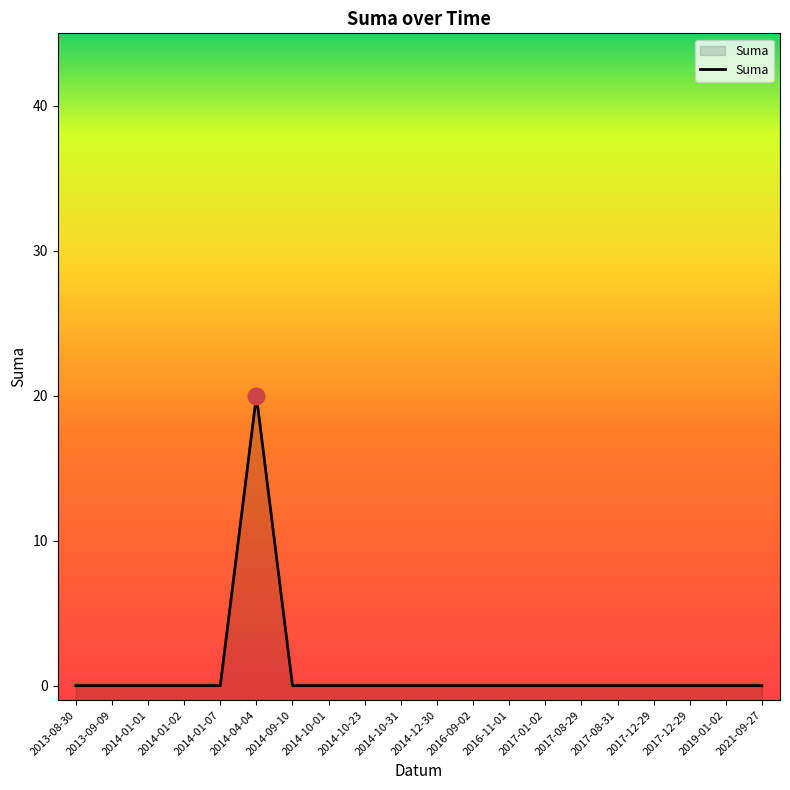

Rank the categories by value from highest to lowest.

2014-04-04, 2013-09-09, 2016-09-02, 2014-10-31, 2013-08-30, 2016-11-01, 2014-10-01, 2014-01-01, 2017-01-02, 2014-10-23, 2014-01-07, 2017-08-31, 2014-12-30, 2014-01-02, 2017-08-29, 2017-12-29, 2014-09-10, 2019-01-02, 2017-12-29, 2021-09-27